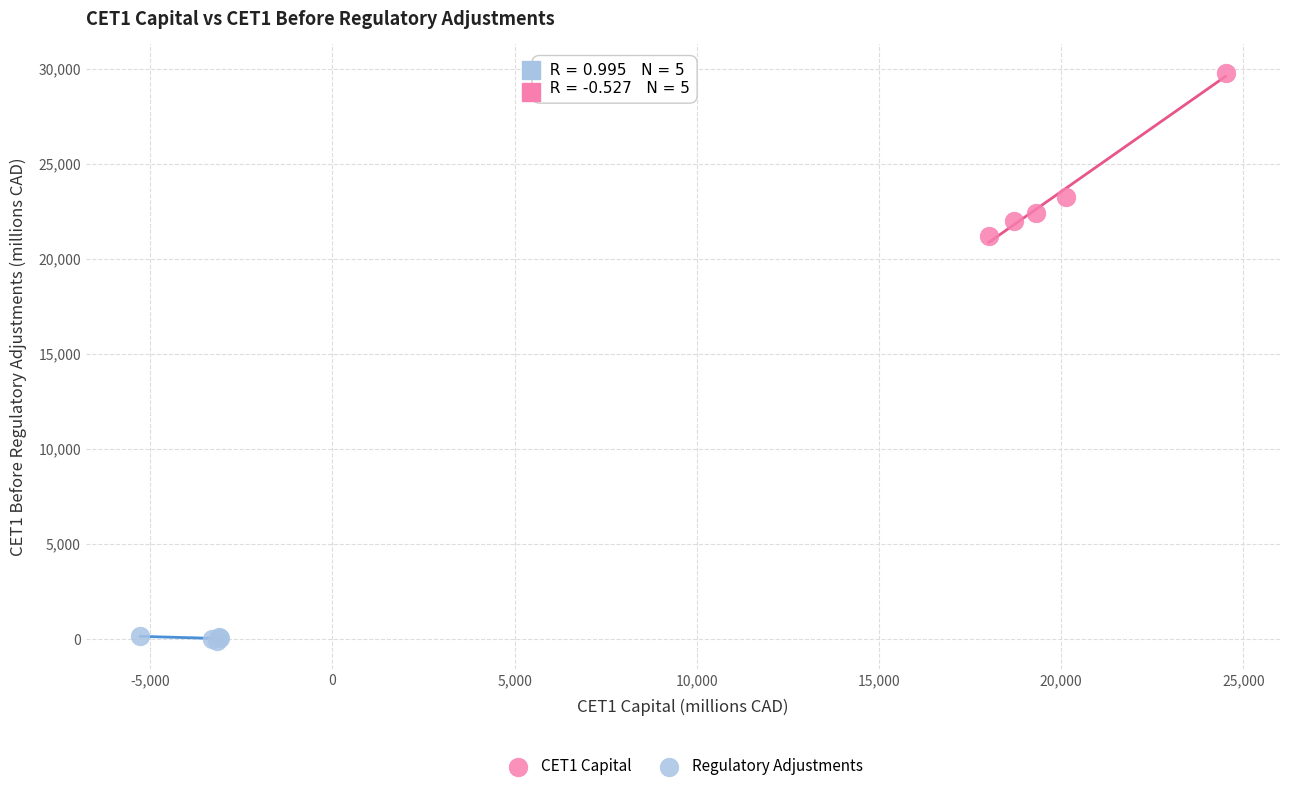

Which series contains the lowest Y value?

Regulatory Adjustments